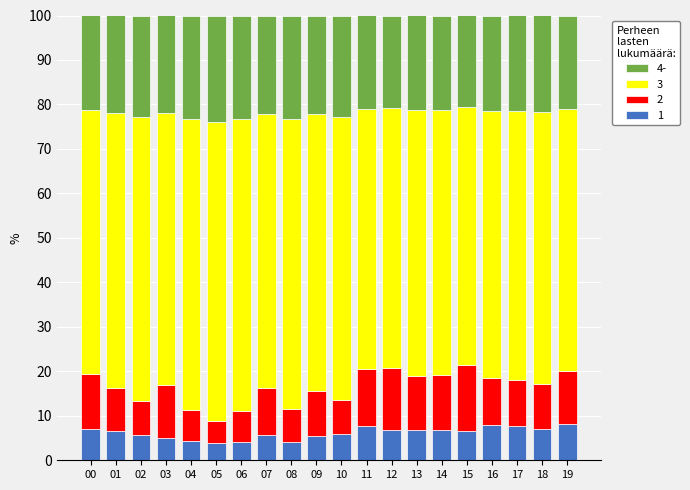

What is the average value of the 1 series?

6.2